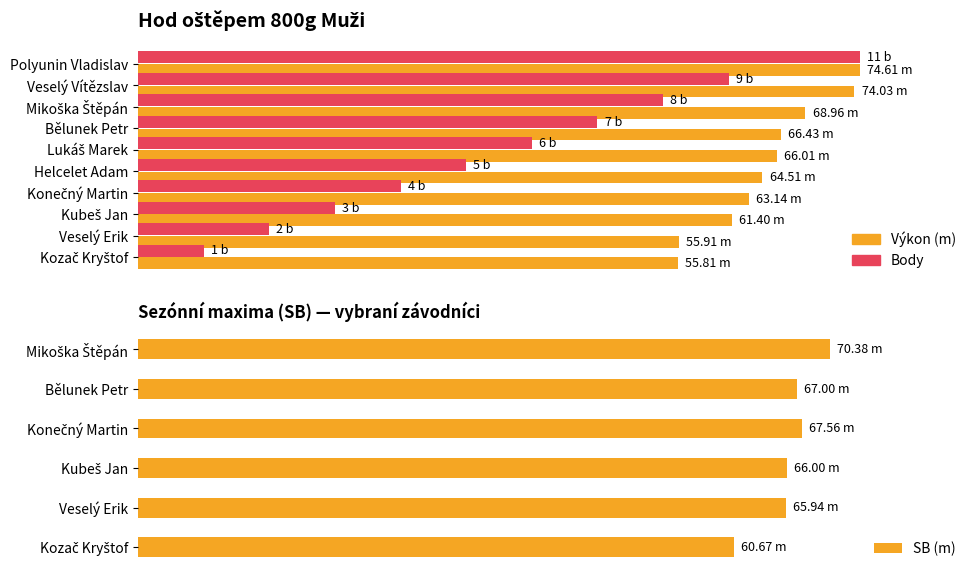

Which category has the highest value in the Výkon series?

Polyunin Vladislav